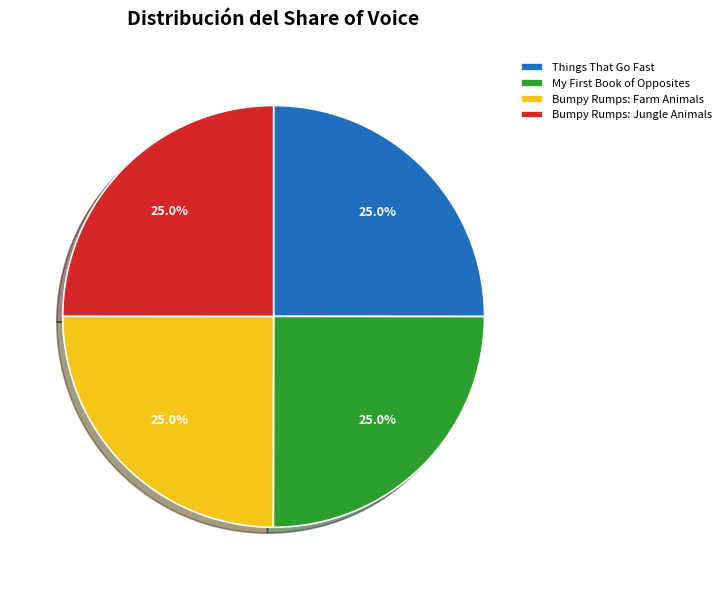

How many segments does this pie chart have?

4